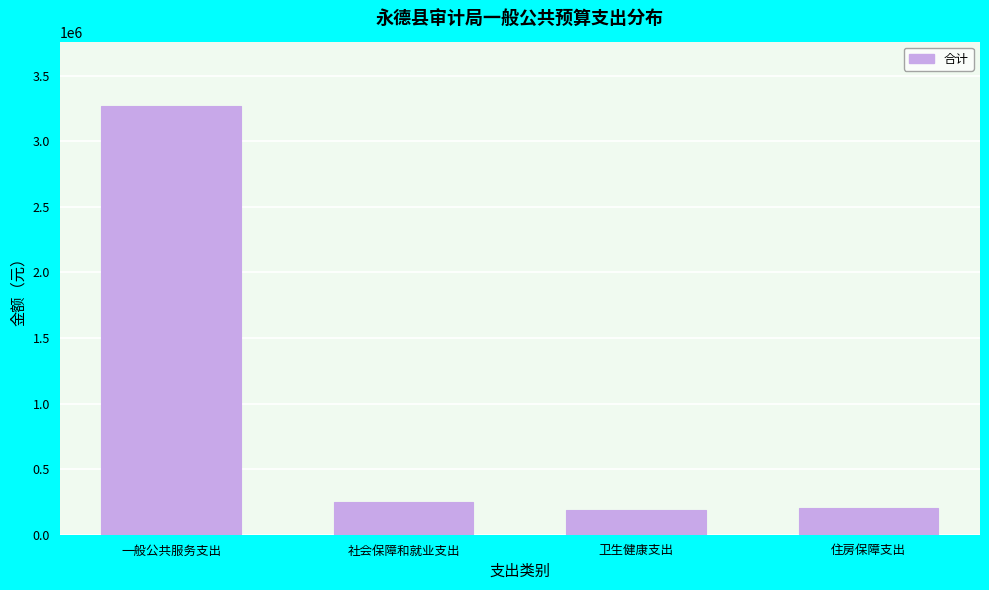

What is the sum of the values at 社会保障和就业支出 and 一般公共服务支出?

3516868.8